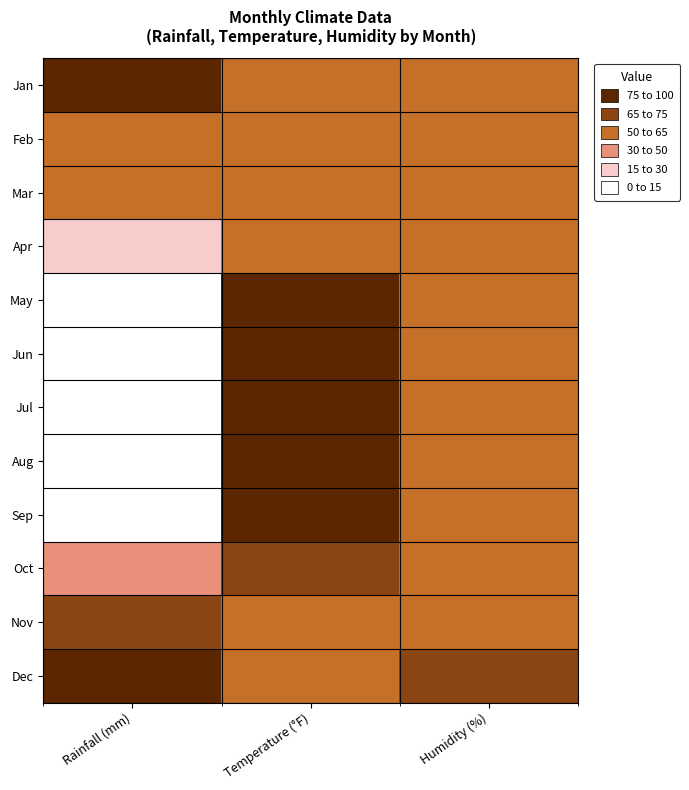

Reading left to right, transcribe all the data shown in this chart.

Jan: Rainfall (mm)=78	Temperature (°F)=52	Humidity (%)=61
Feb: Rainfall (mm)=64	Temperature (°F)=54	Humidity (%)=62
Mar: Rainfall (mm)=62	Temperature (°F)=57	Humidity (%)=63
Apr: Rainfall (mm)=21	Temperature (°F)=62	Humidity (%)=59
May: Rainfall (mm)=11	Temperature (°F)=75	Humidity (%)=60
Jun: Rainfall (mm)=1	Temperature (°F)=75	Humidity (%)=57
Jul: Rainfall (mm)=1	Temperature (°F)=79	Humidity (%)=56
Aug: Rainfall (mm)=1	Temperature (°F)=79	Humidity (%)=59
Sep: Rainfall (mm)=10	Temperature (°F)=75	Humidity (%)=60
Oct: Rainfall (mm)=40	Temperature (°F)=68	Humidity (%)=63
Nov: Rainfall (mm)=69	Temperature (°F)=62	Humidity (%)=64
Dec: Rainfall (mm)=89	Temperature (°F)=57	Humidity (%)=66